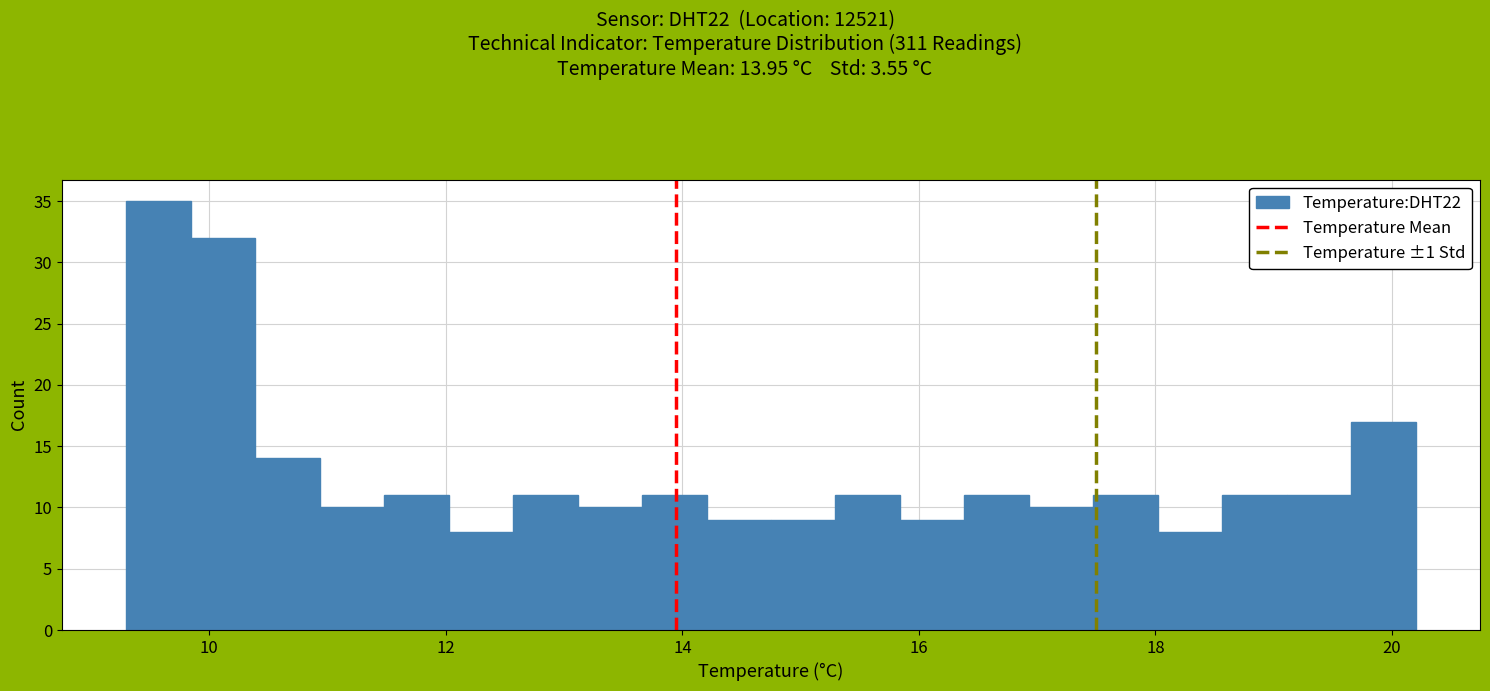

Read against the x-axis, roughly where is the centre of the tallest bar?

9.6